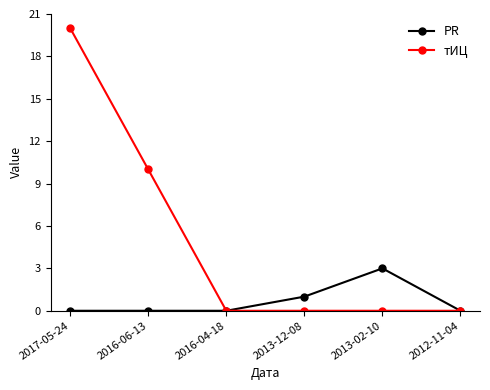

At which category is the sum across all series the highest?

2017-05-24